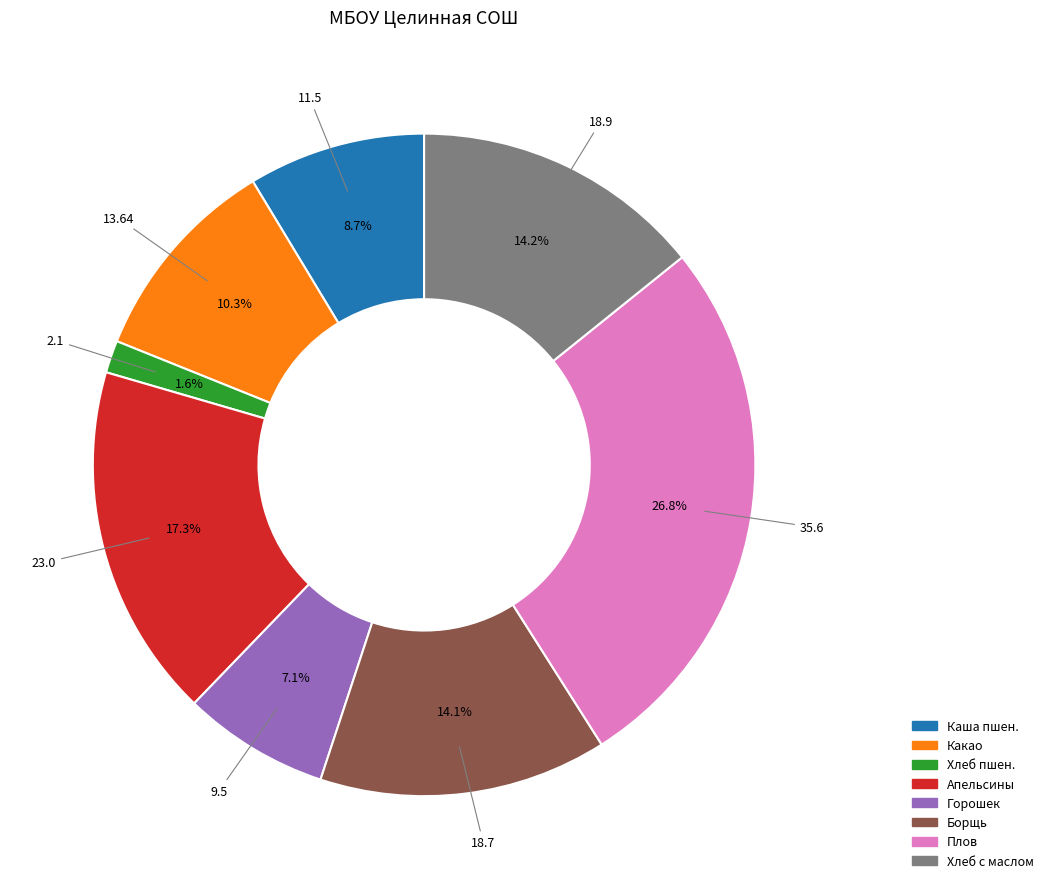

Which has a higher value, Хлеб с маслом or Каша пшен.?

Хлеб с маслом